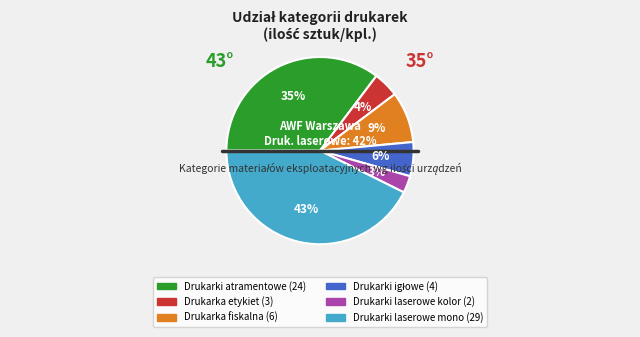

What is the change in value from Drukarka etykiet to Drukarka fiskalna?

+3